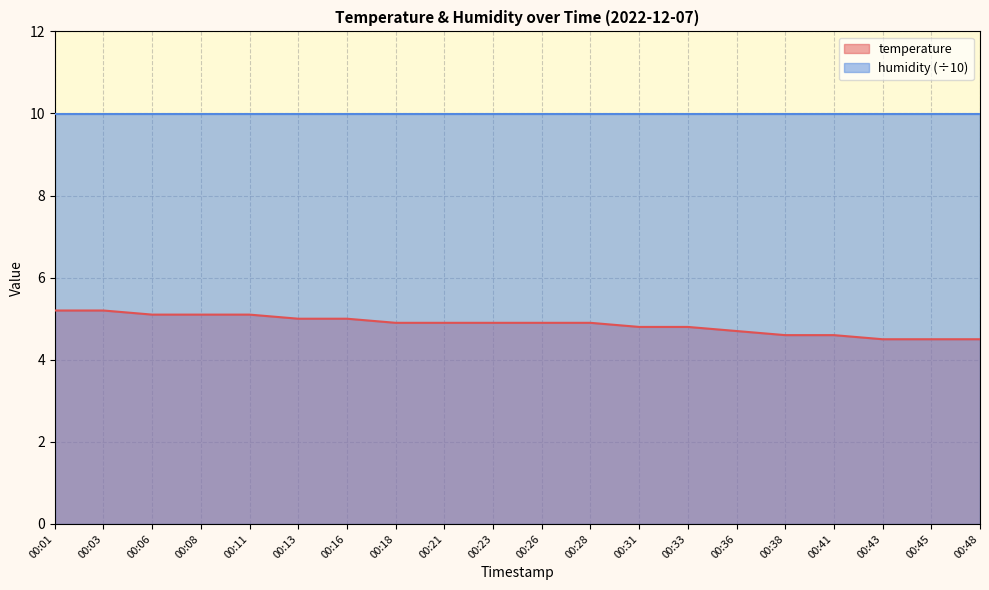

What is the value of the 7th point from the left?

5.0